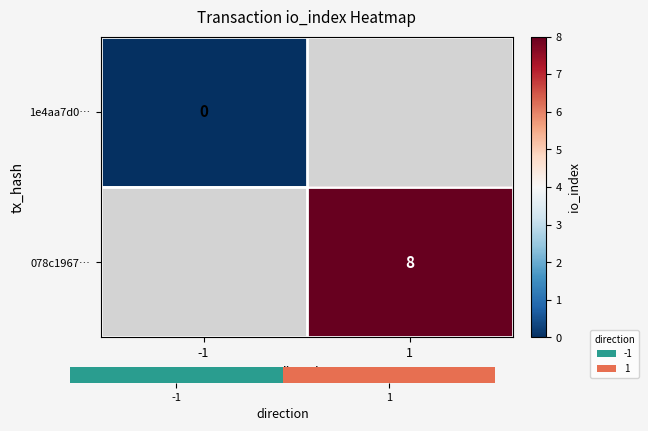

The value of 078c1967… at 1 is 11. True or false?

False